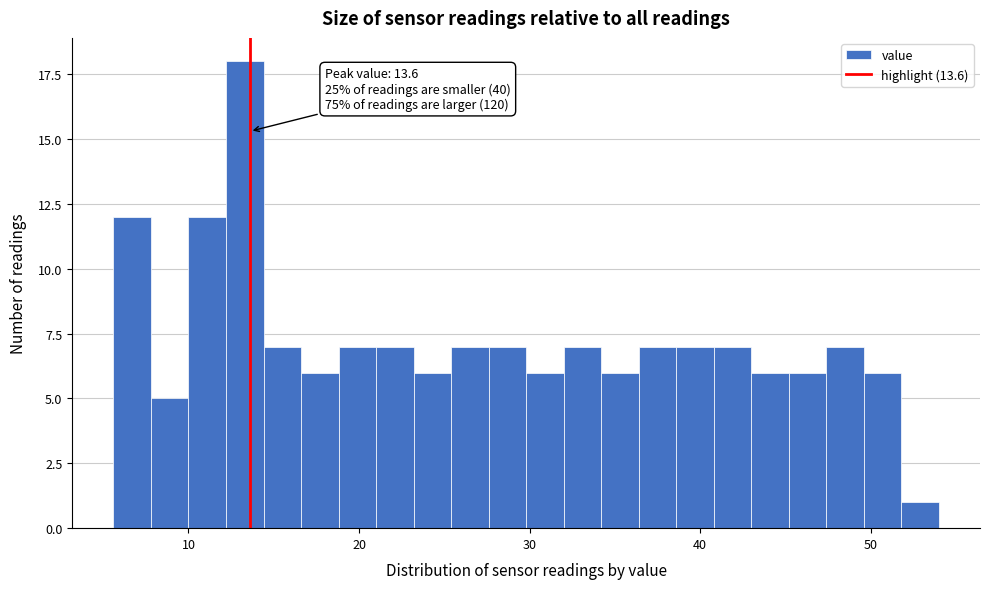

Around what value on the x-axis is the tallest bar? Give the approximate position of its centre, as read against the axis.

13